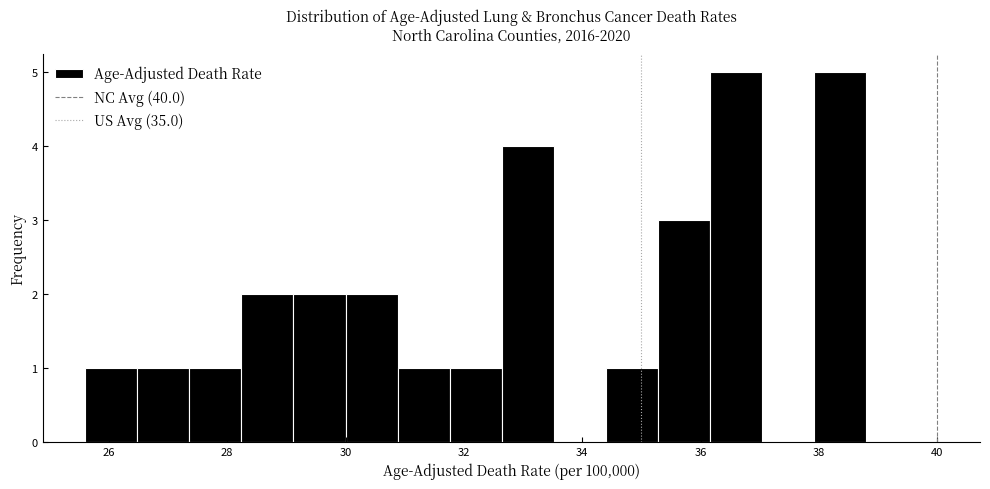

Reading left to right, transcribe this chart: for each bar, give the range it covers on the x-axis and its height. Neither the bar edges nor the heights are printed on the chart, so give them approximately, as read against the axes.

25.60 to 26.48: 1
26.48 to 27.36: 1
27.36 to 28.24: 1
28.24 to 29.12: 2
29.12 to 30.00: 2
30.00 to 30.88: 2
30.88 to 31.76: 1
31.76 to 32.64: 1
32.64 to 33.52: 4
33.52 to 34.40: 0
34.40 to 35.28: 1
35.28 to 36.16: 3
36.16 to 37.04: 5
37.04 to 37.92: 0
37.92 to 38.80: 5